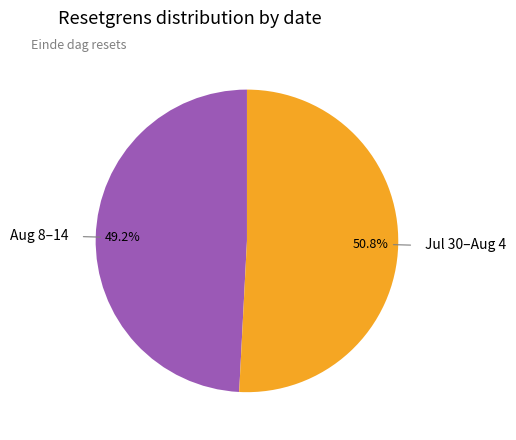

Which slice is the largest?

Jul 30–Aug 4